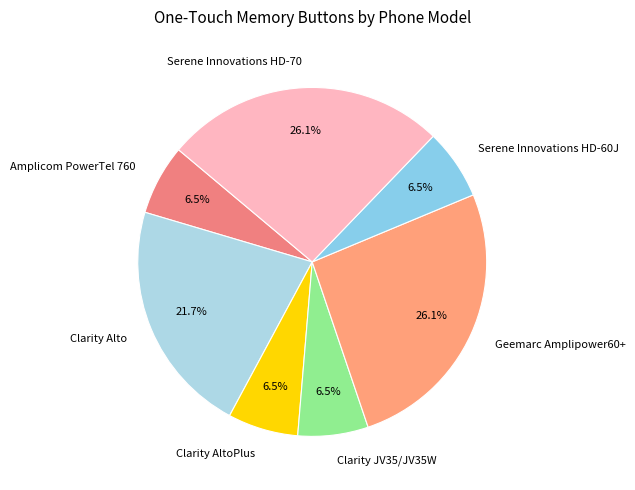

Is there any slice that represents more than half of the pie?

No